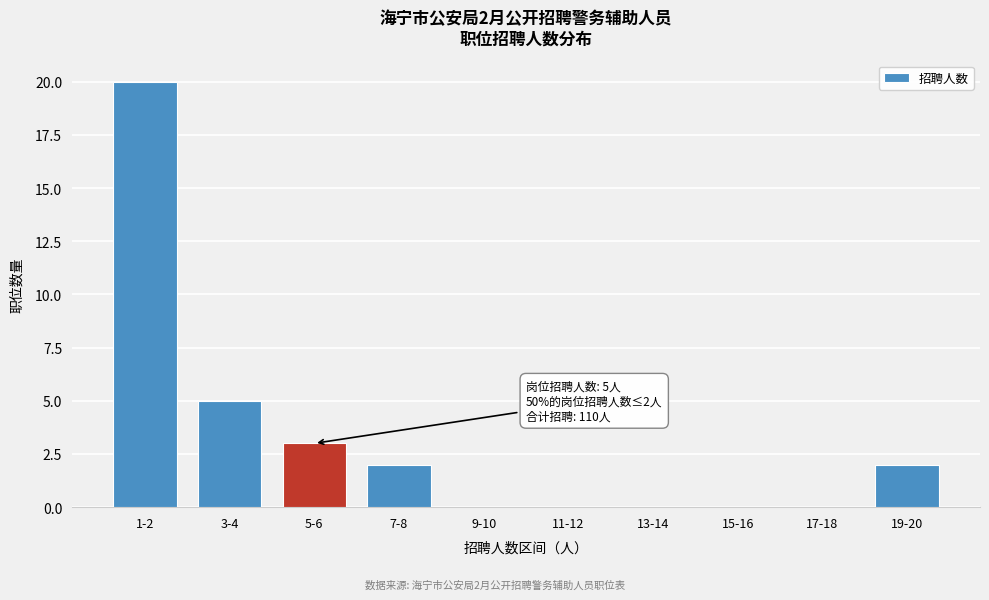

Reading left to right, extract all data points from this chart.

1-2=20	3-4=5	5-6=3	7-8=2	9-10=0	11-12=0	13-14=0	15-16=0	17-18=0	19-20=2